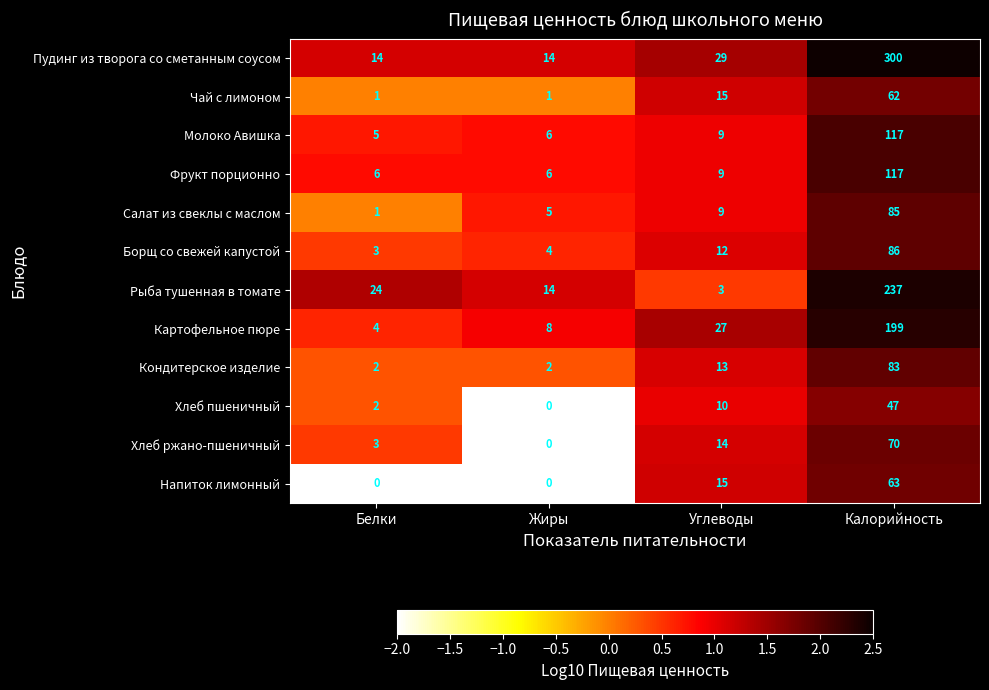

At which label is Фрукт порционно closest to 61?

Углеводы